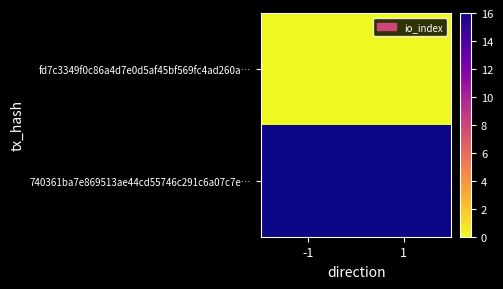

At how many categories does at least one series exceed 3?

2